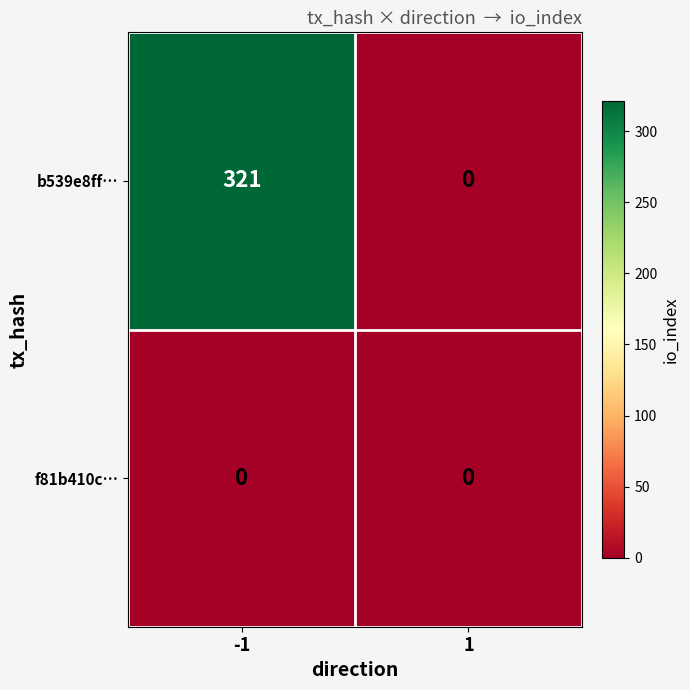

What is the total value across all series at -1?

321